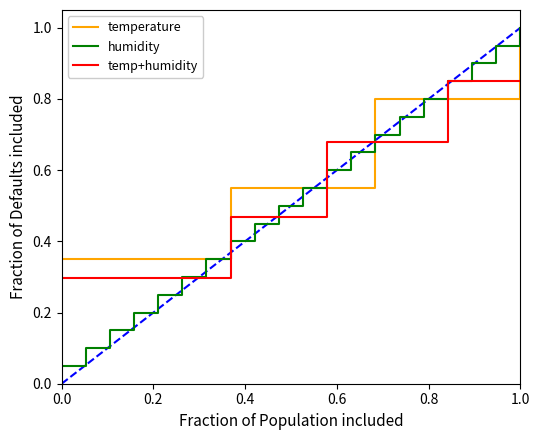

At how many categories does at least one series exceed 0?

20